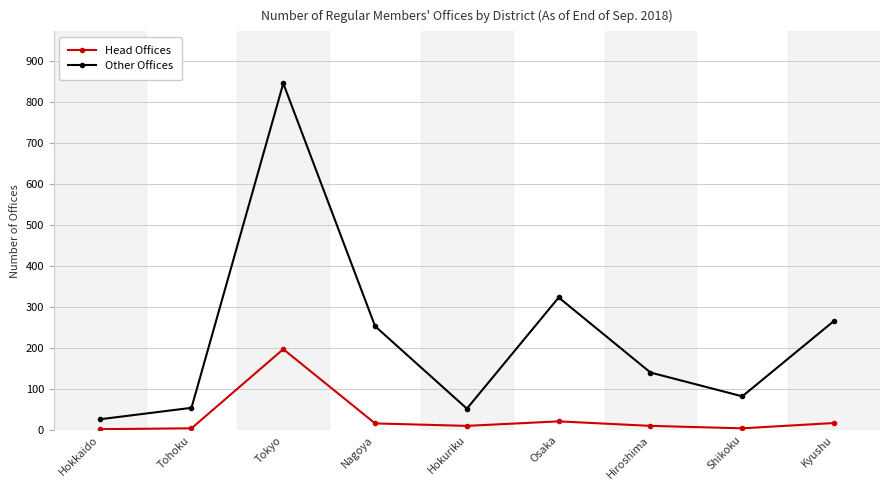

Which series changed the most between Tokyo and Osaka?

Other Offices